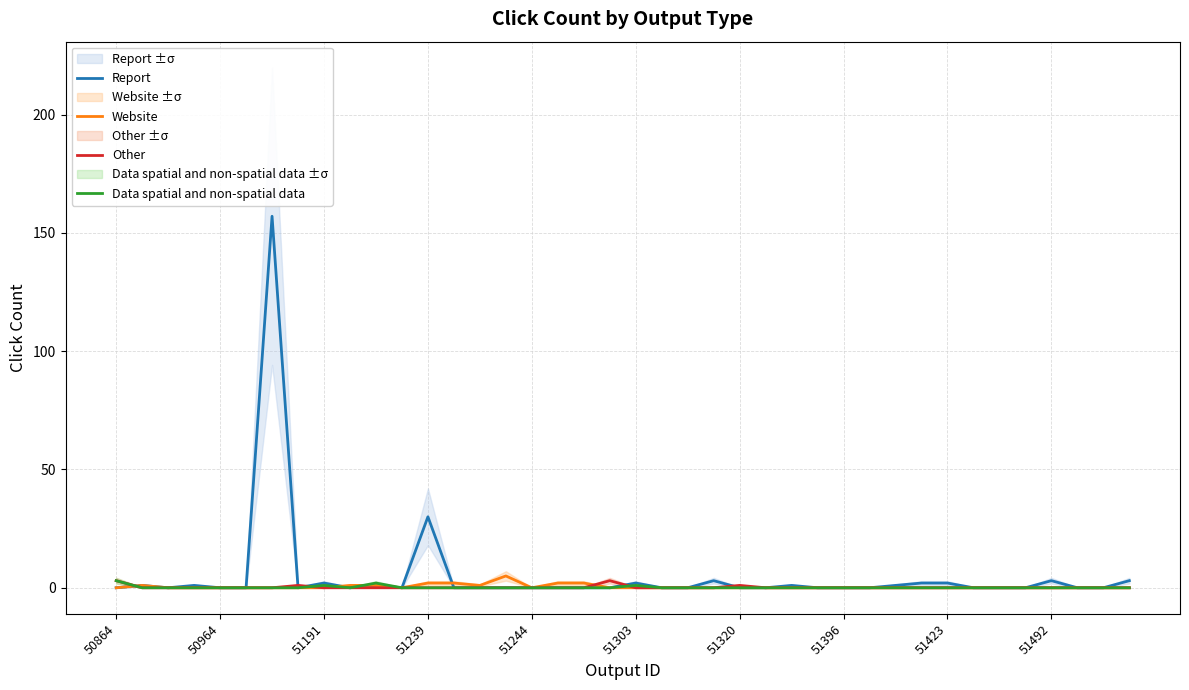

Does the chart have visible grid lines?

Yes